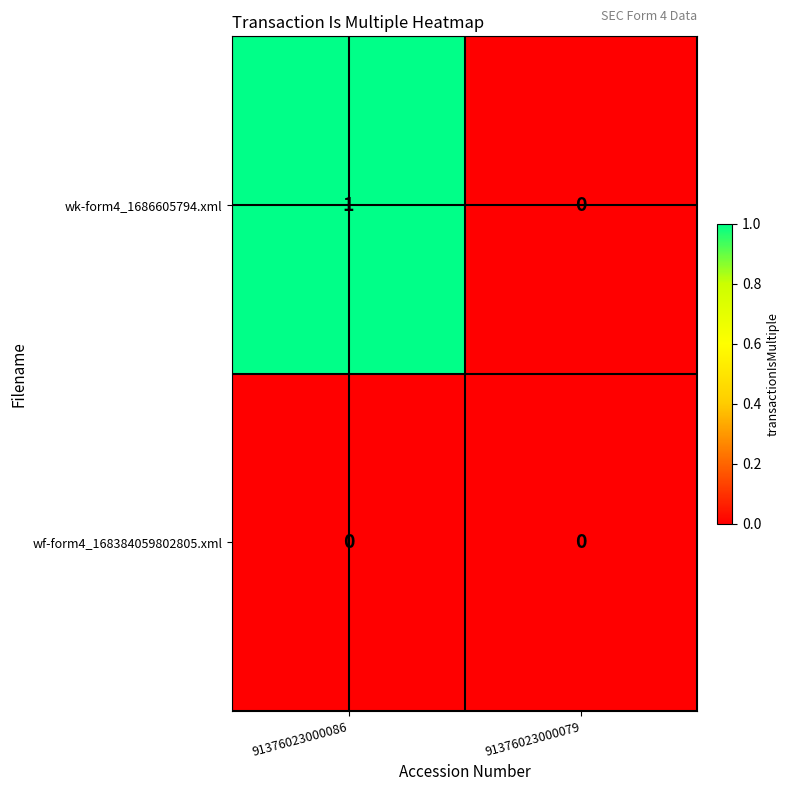

At which category does the chart reach its peak across all series?

91376023000086